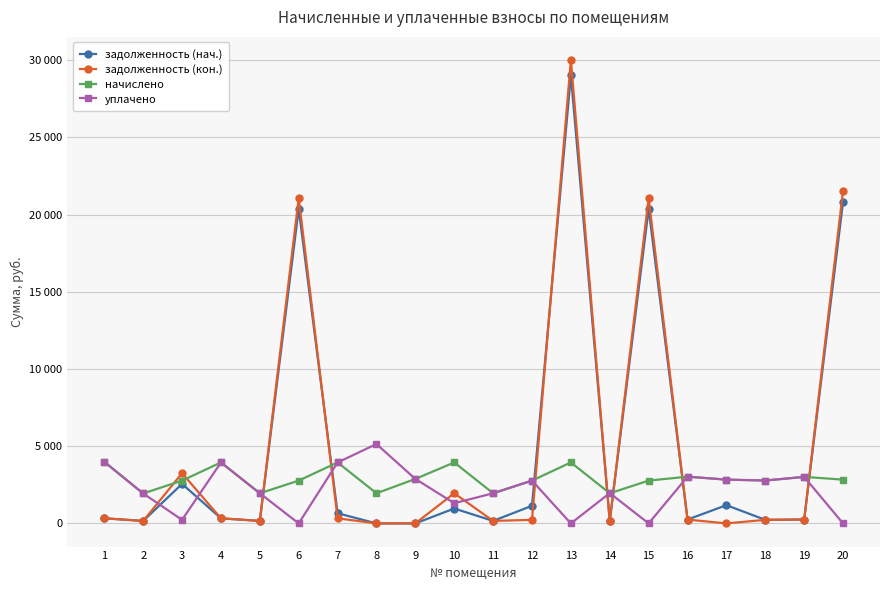

Is this an area chart (filled region under the line)?

No